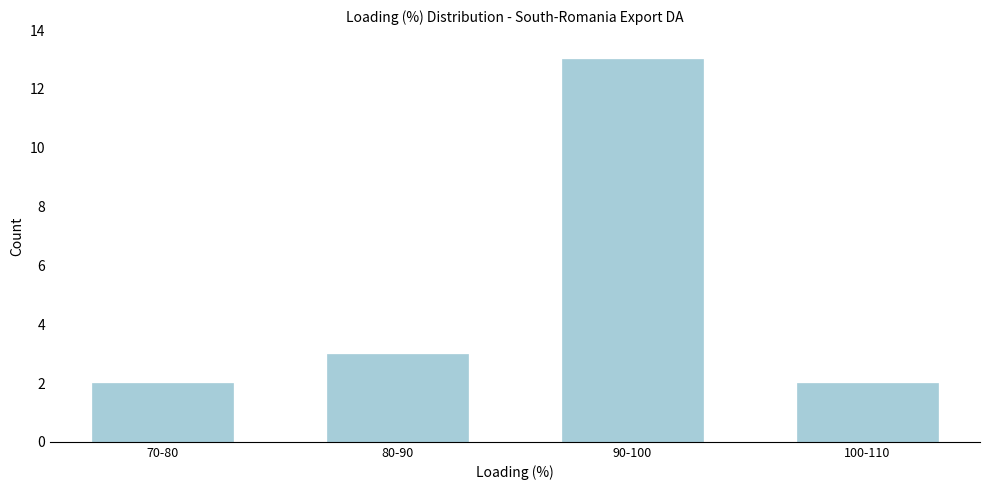

Reading left to right, extract all data points from this chart.

2	3	13	2